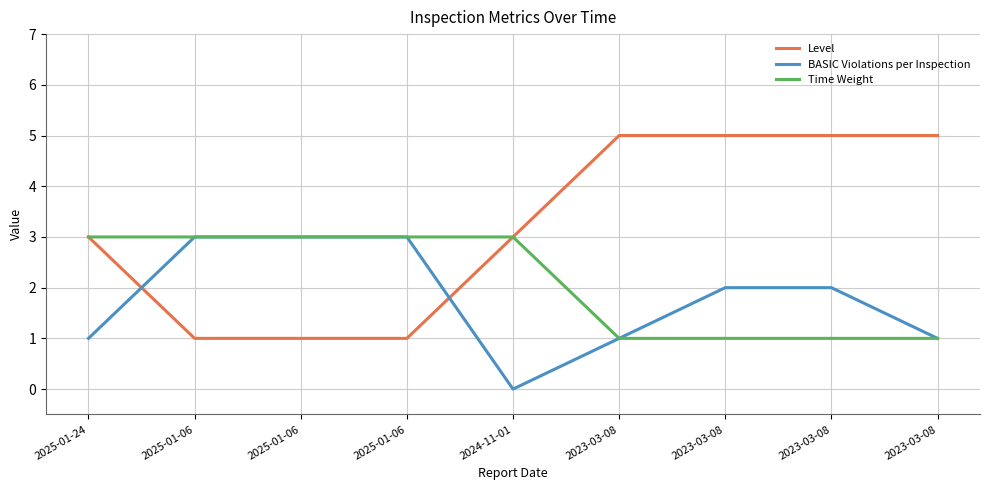

What are all the series names shown in the legend?

Level, BASIC Violations per Inspection, Time Weight